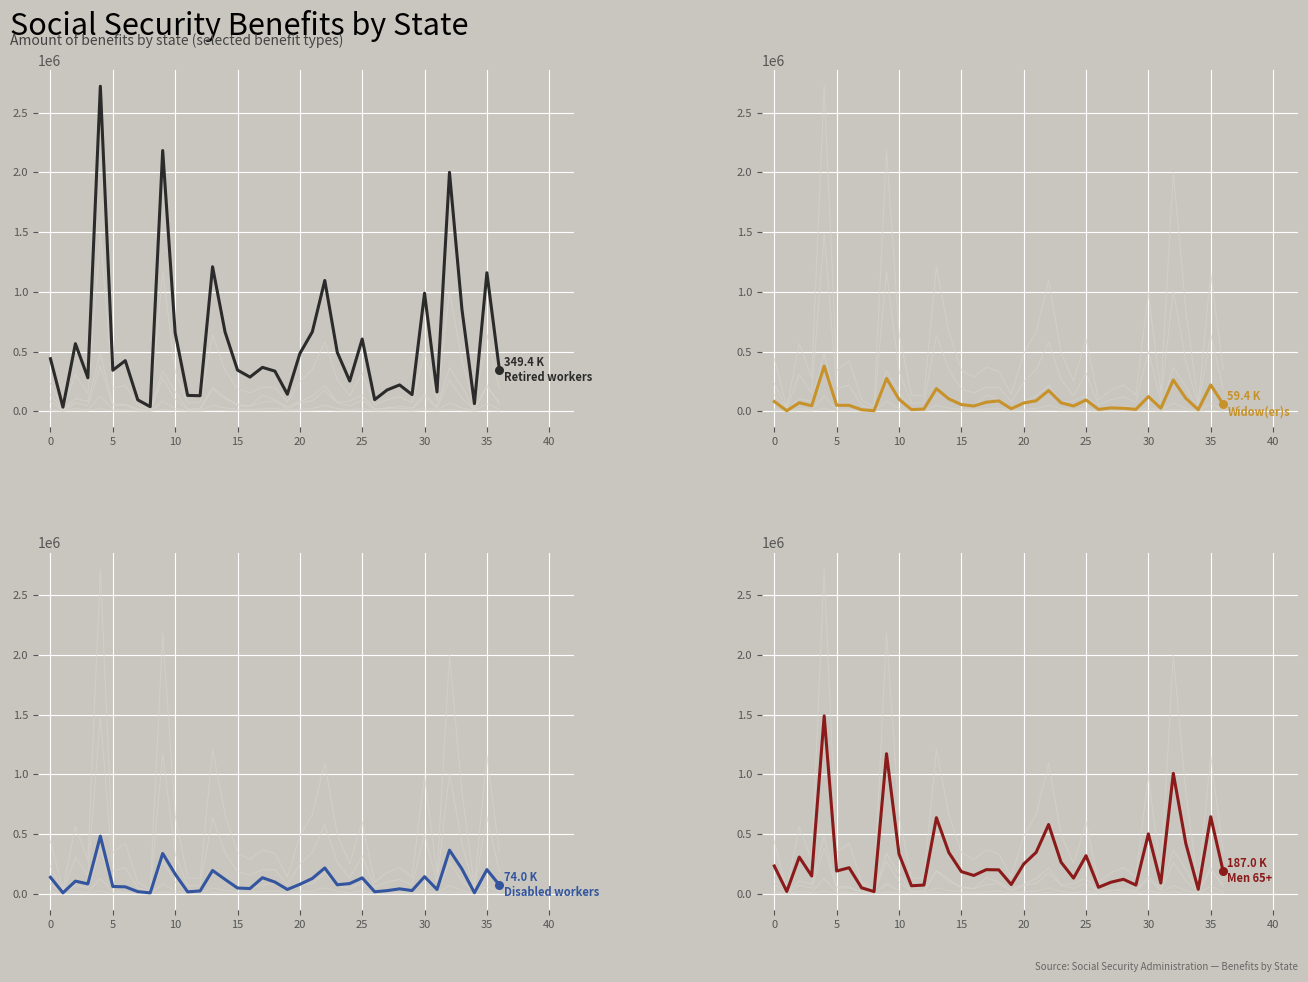

What is the total value across all series at 15?

5071008